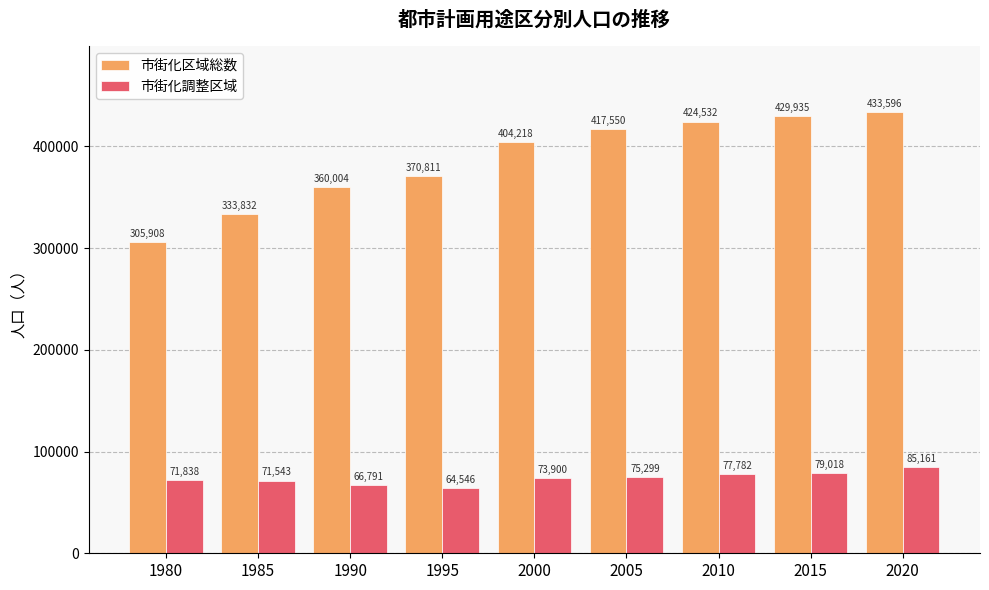

The 市街化調整区域 series shows 146504 at 2020. True or false?

False